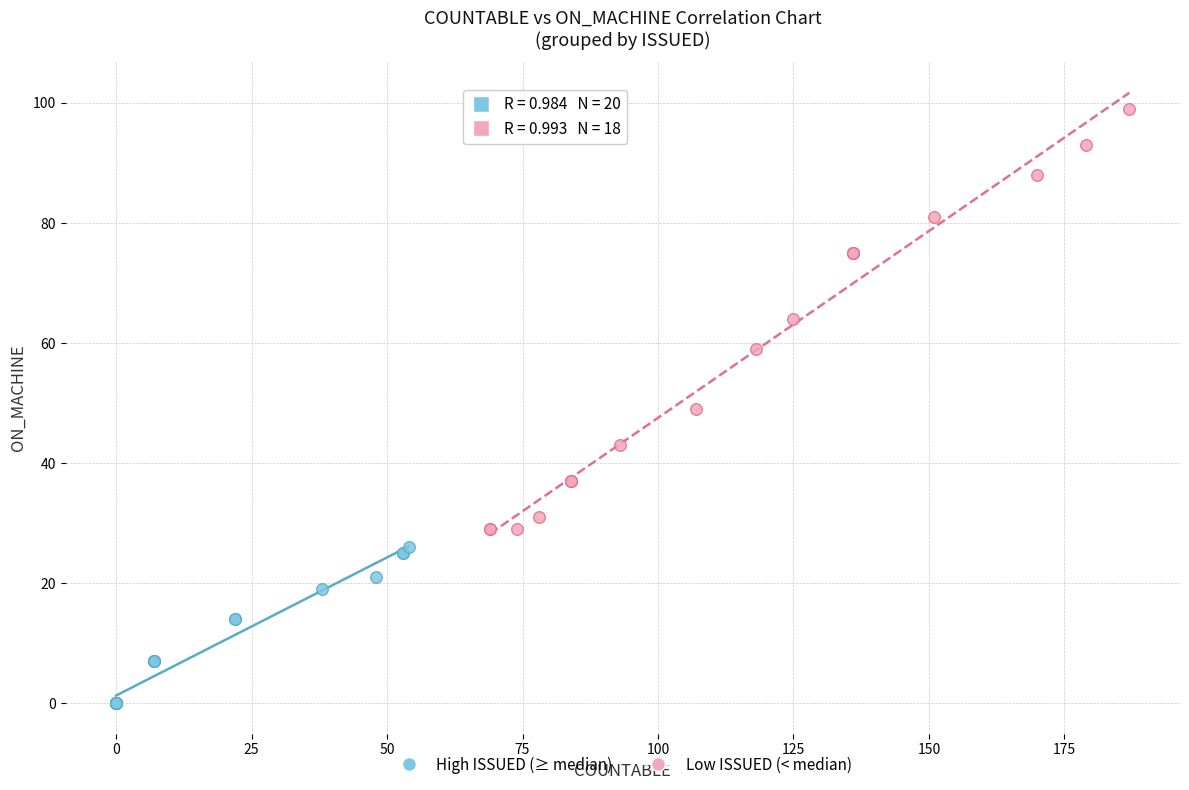

Which series contains the highest Y value?

Low ISSUED (< median)